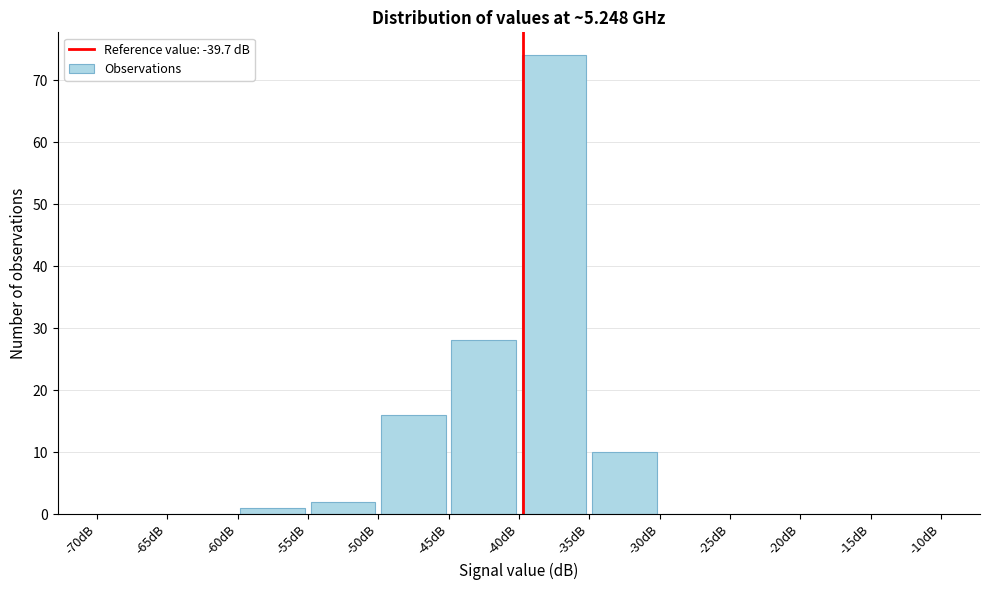

Over which range of the x-axis is the bar tallest?

-40 to -35